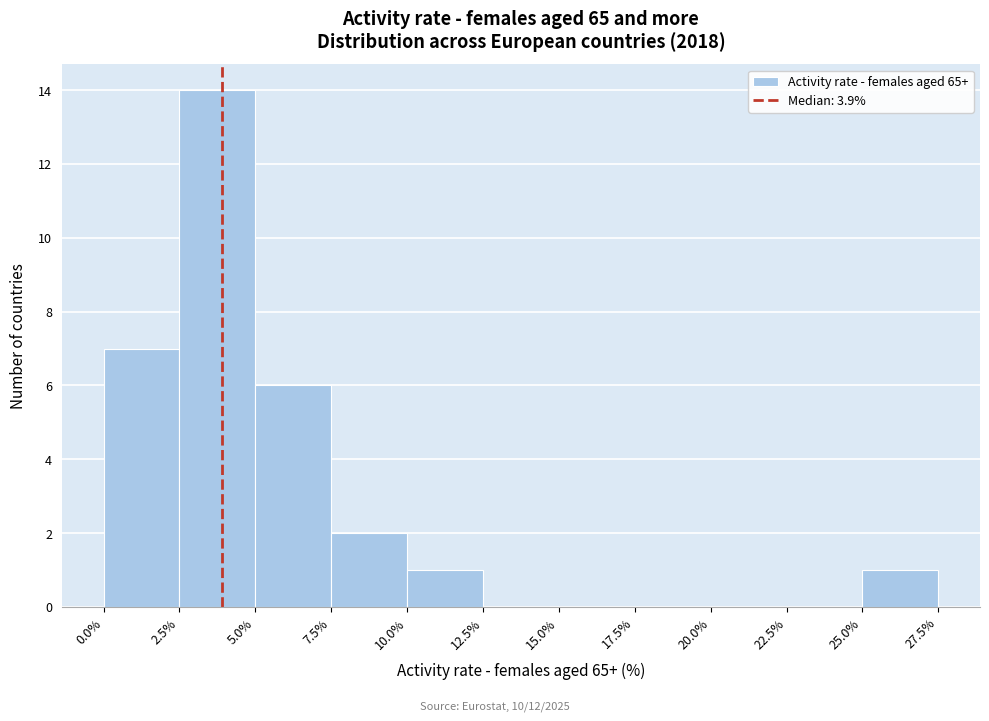

Which range on the x-axis has the tallest bar?

2.5% to 5.0%